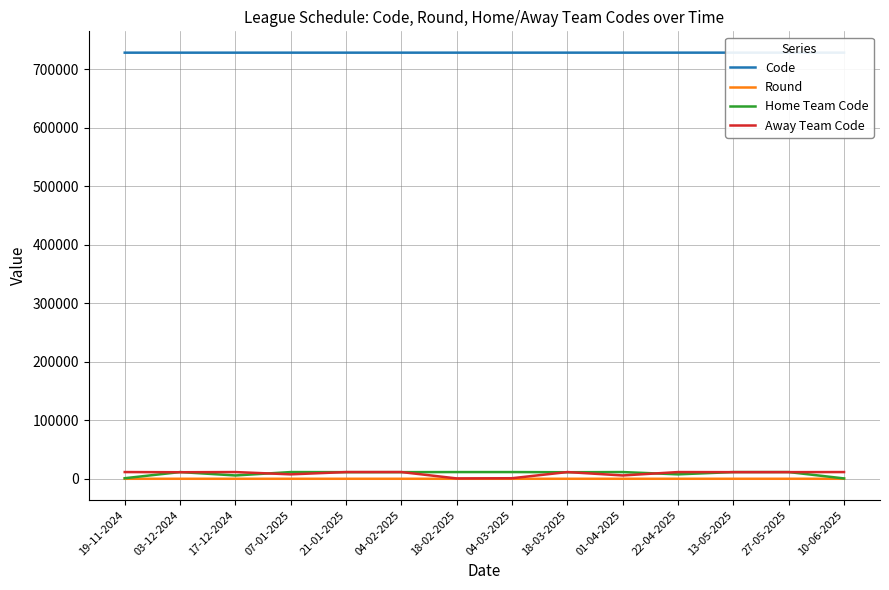

True or false: Home Team Code and Round cross at least once.

False